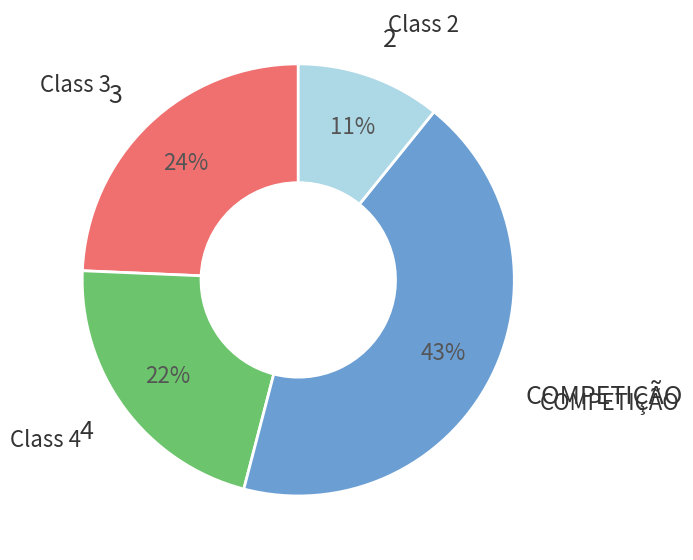

Does any single category account for the majority?

No